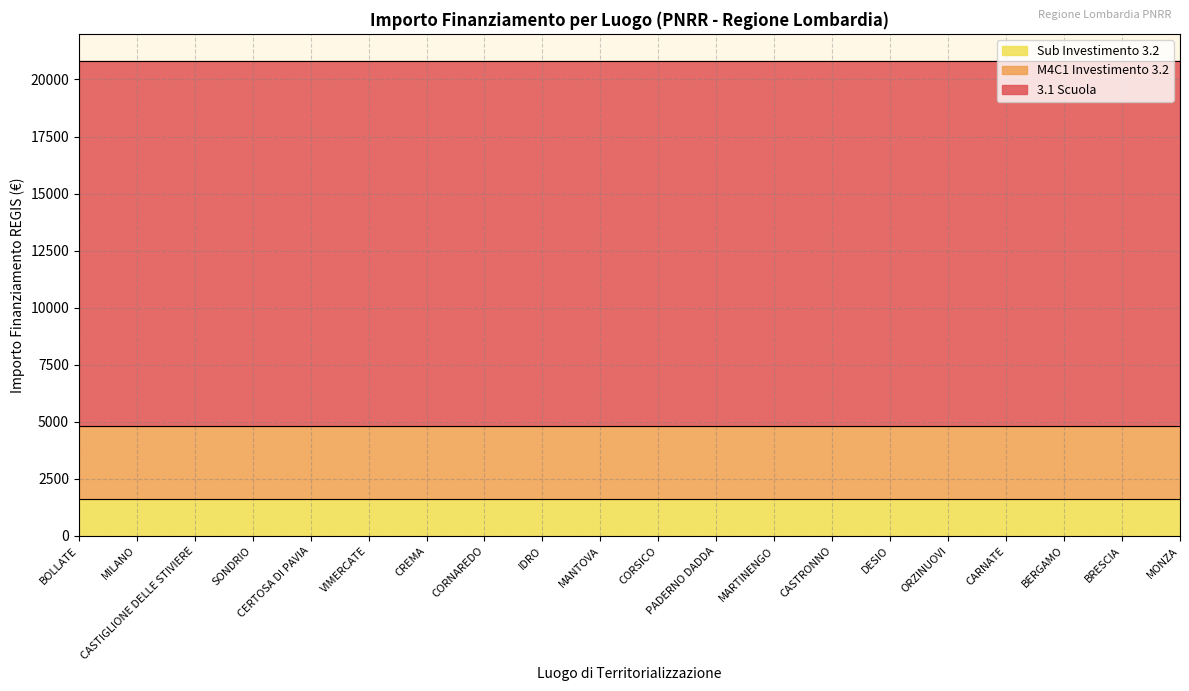

How many lines are shown in the chart?

3